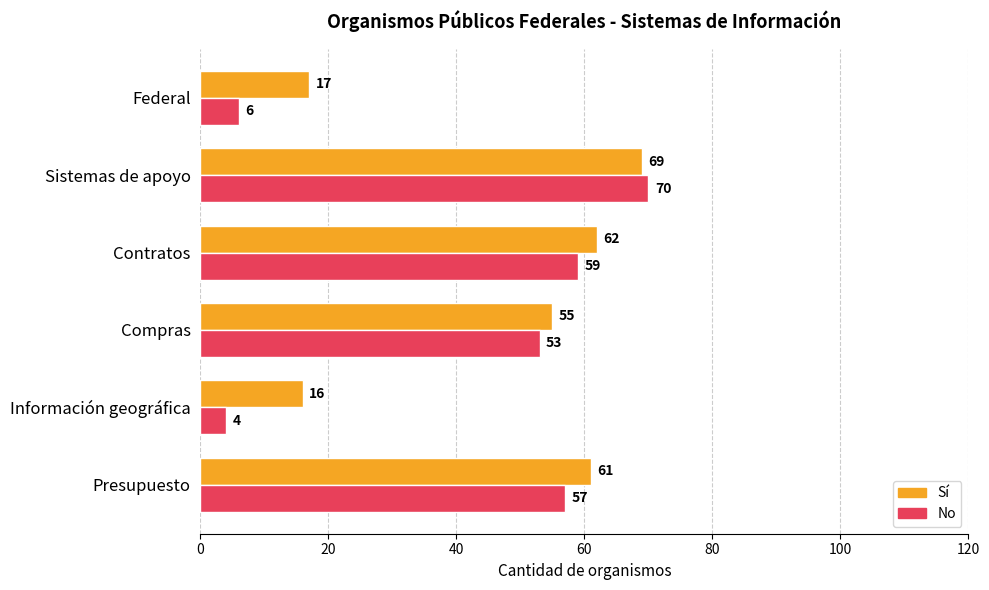

Which category has the lowest value across all series?

Información geográfica